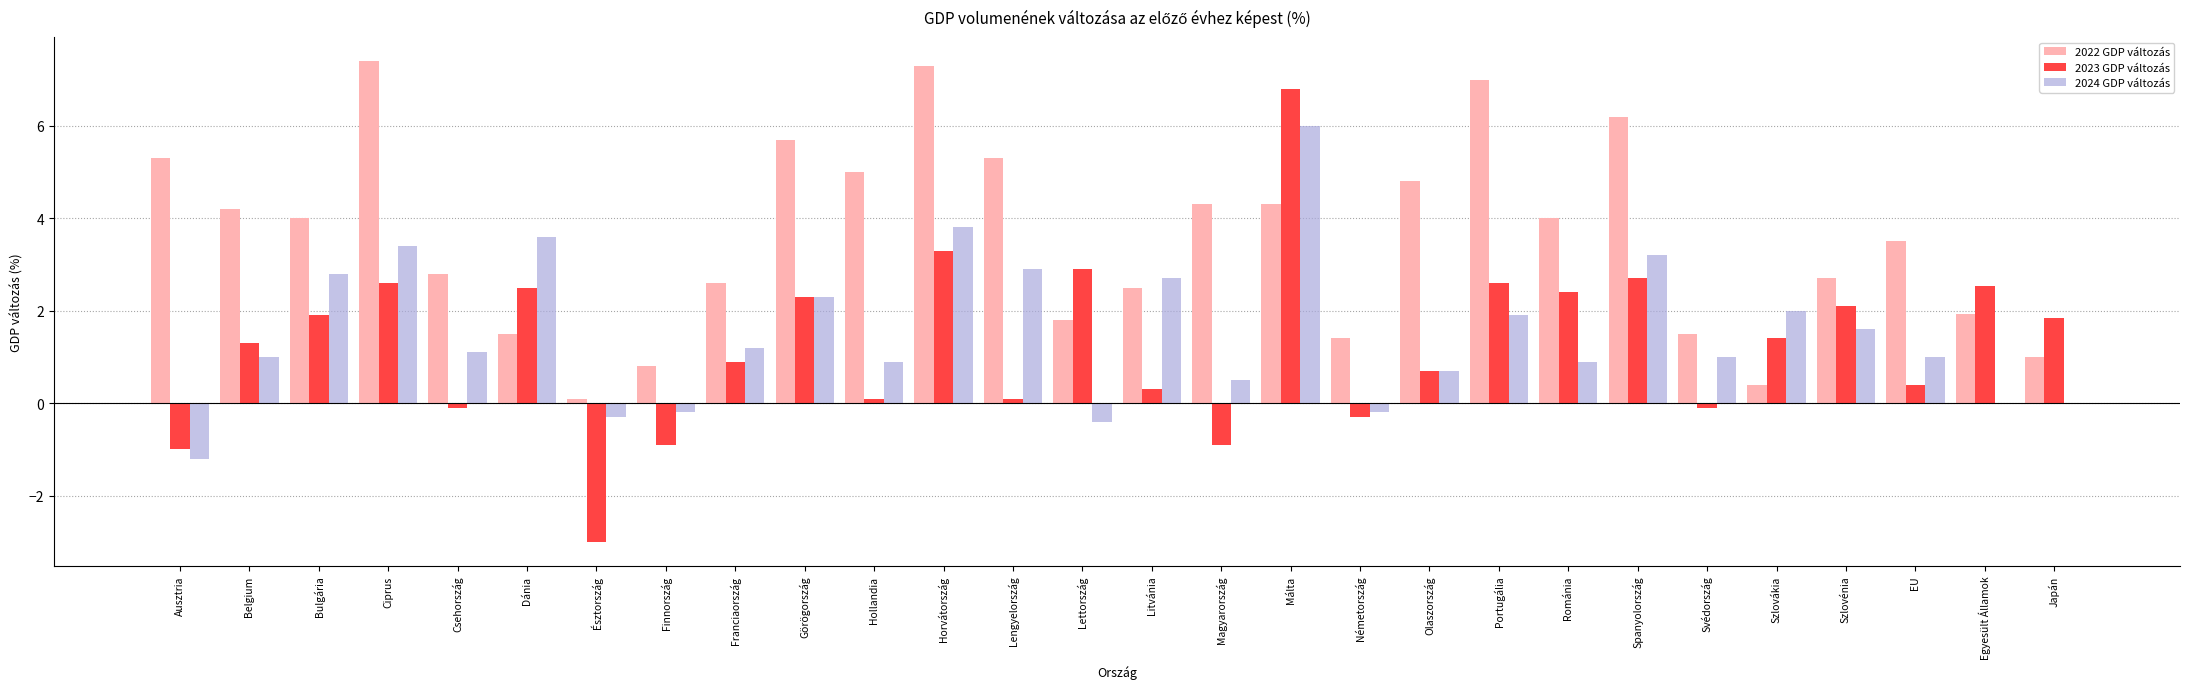

The 2022 GDP változás series shows 1.8 at Franciaország. True or false?

False